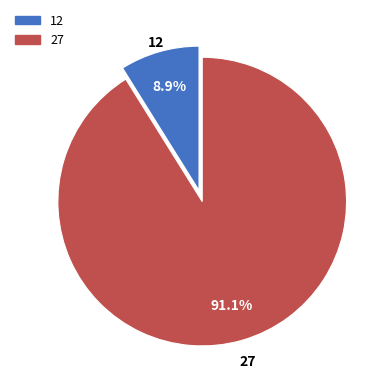

Is there a majority slice in this chart?

Yes